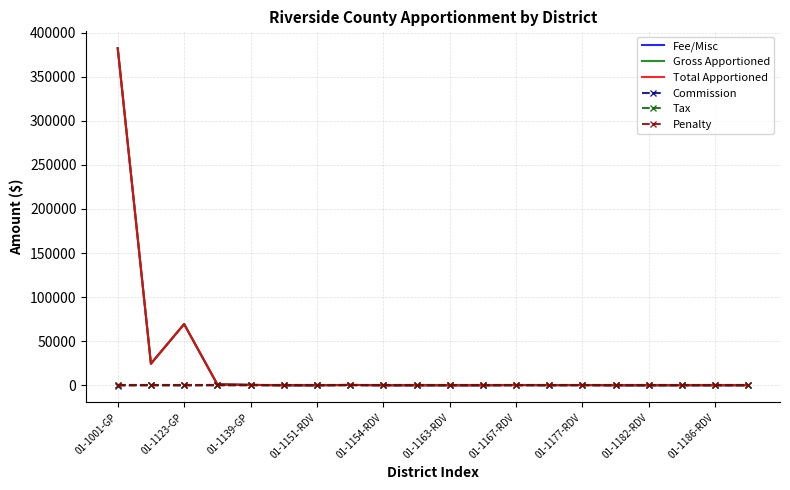

Which label corresponds to the smallest value in the chart?

01-1001-GP